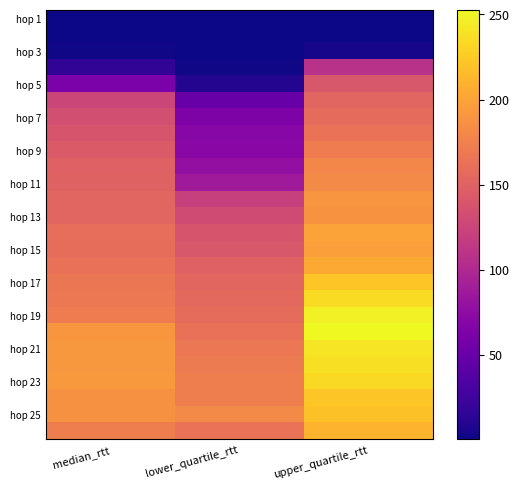

At which category is the sum across all series the highest?

upper_quartile_rtt